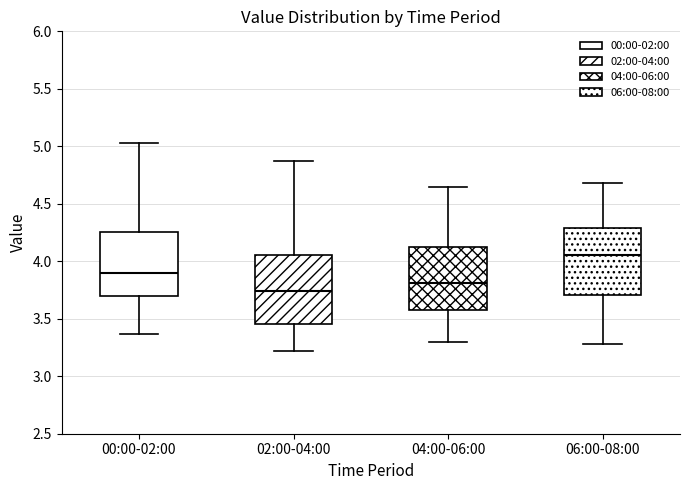

Reading left to right, read every box against the y-axis: the position of its median line, the range the box covers, and the ends of its whiskers. The values are not printed on the chart, so give them approximately, as read against the axis.

00:00-02:00: median 3.90, box 3.70 to 4.25, whiskers 3.35 to 5.05
02:00-04:00: median 3.75, box 3.45 to 4.05, whiskers 3.20 to 4.85
04:00-06:00: median 3.80, box 3.55 to 4.15, whiskers 3.30 to 4.65
06:00-08:00: median 4.05, box 3.70 to 4.30, whiskers 3.30 to 4.70